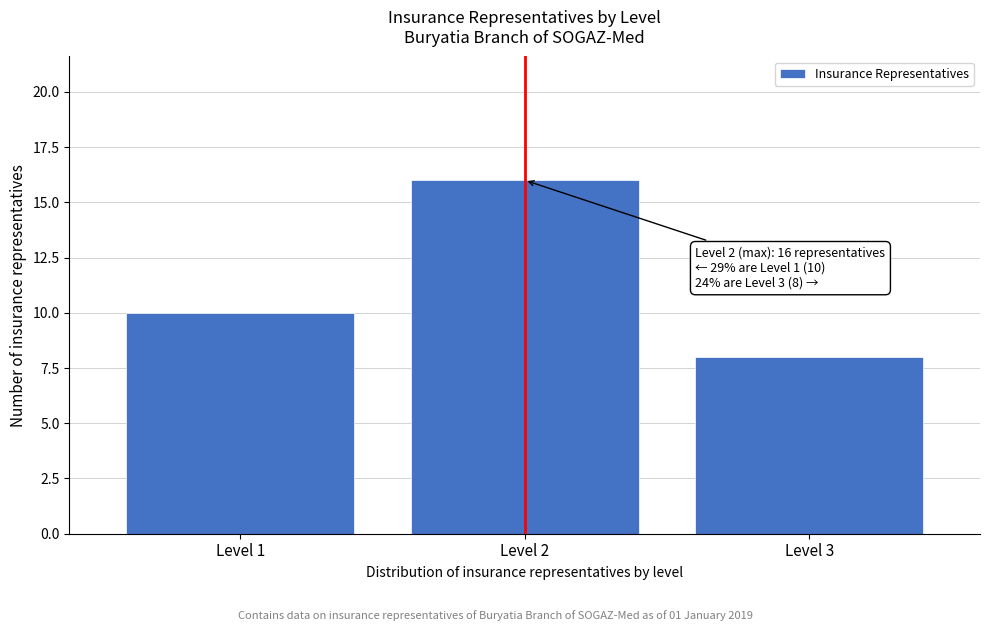

Reading left to right, extract all data points from this chart.

10	16	8